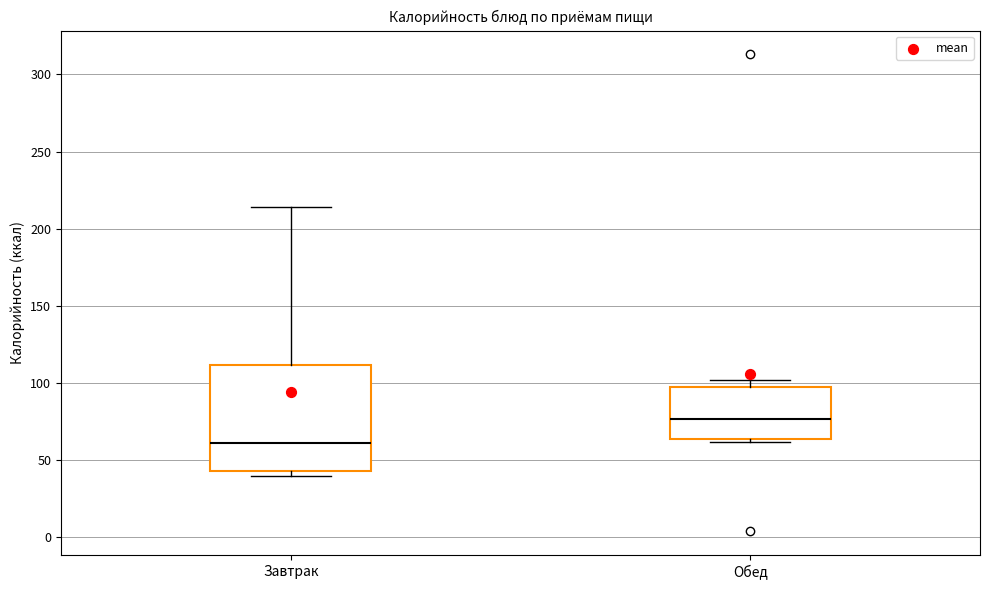

Which box has the lowest median line?

Завтрак